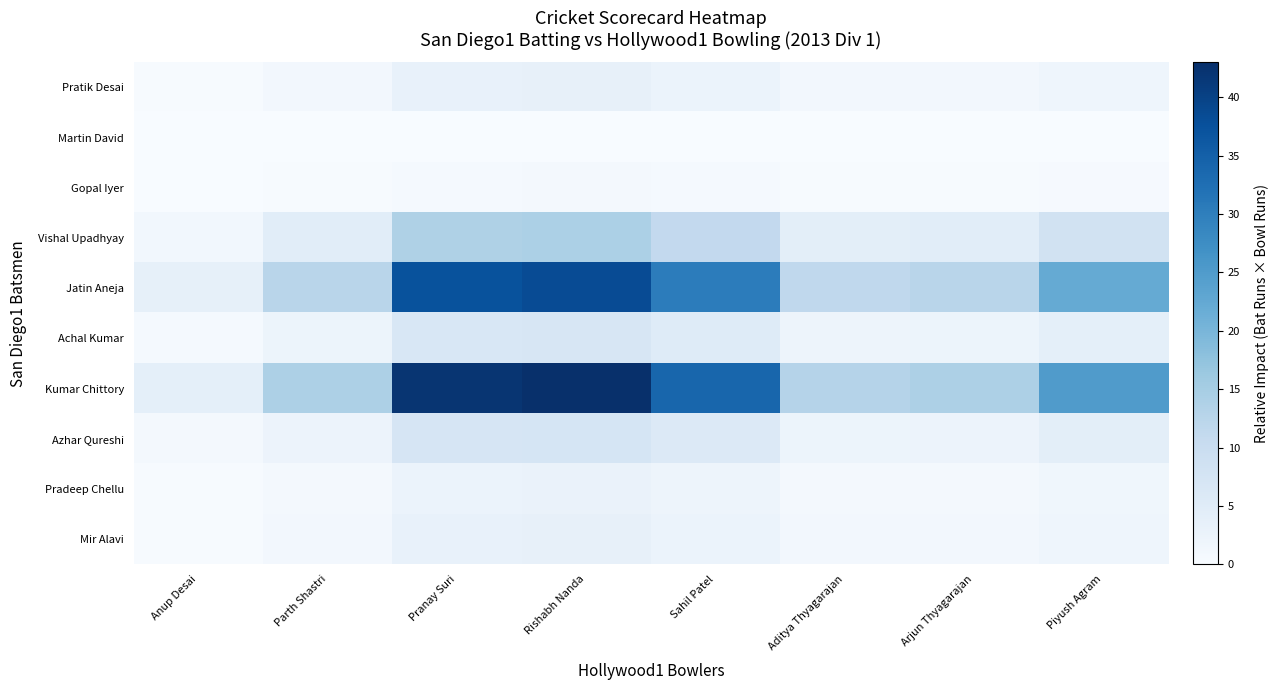

At which category is the sum across all series the highest?

Rishabh Nanda